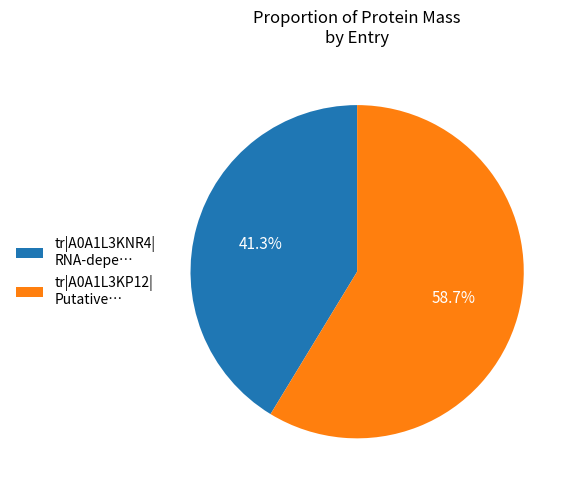

What is the ratio of the value at tr|A0A1L3KP12| Putative… to the value at tr|A0A1L3KNR4| RNA-depe…?

1.4